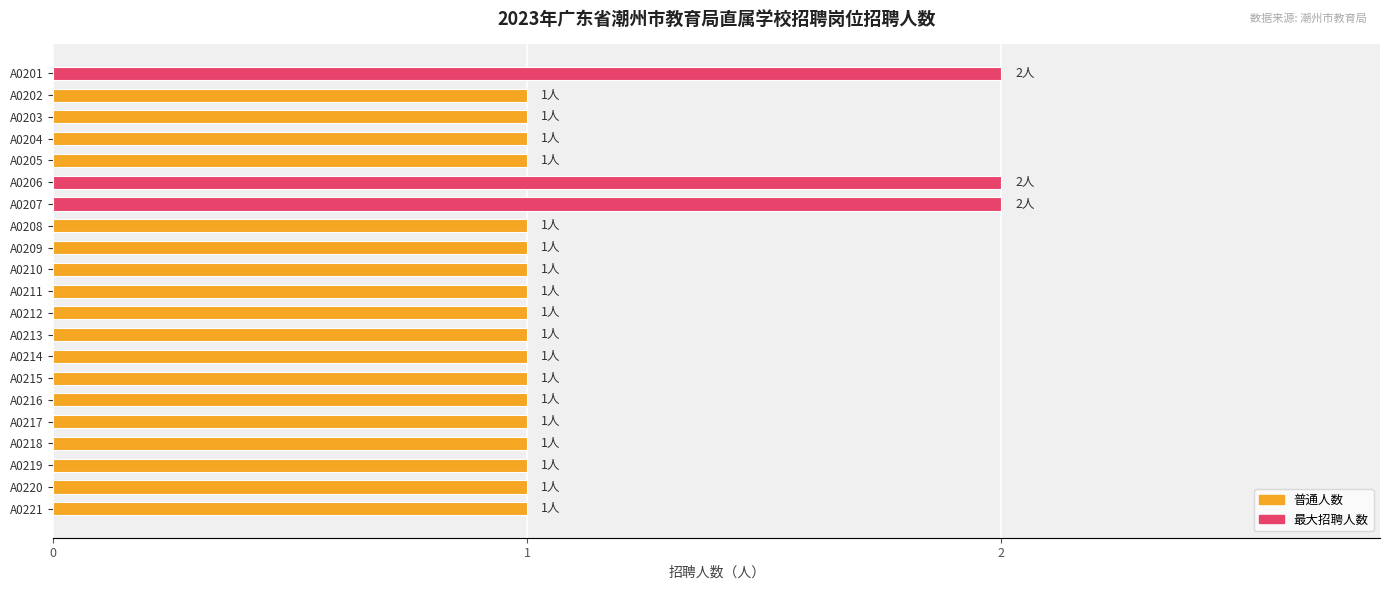

What is the smallest value displayed?

1